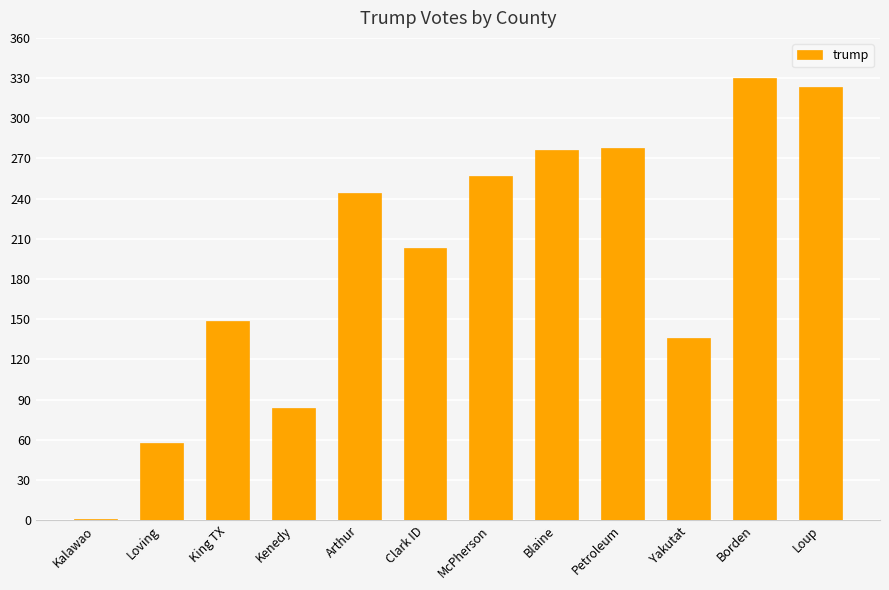

Between Kenedy and Kalawao, which is larger?

Kenedy